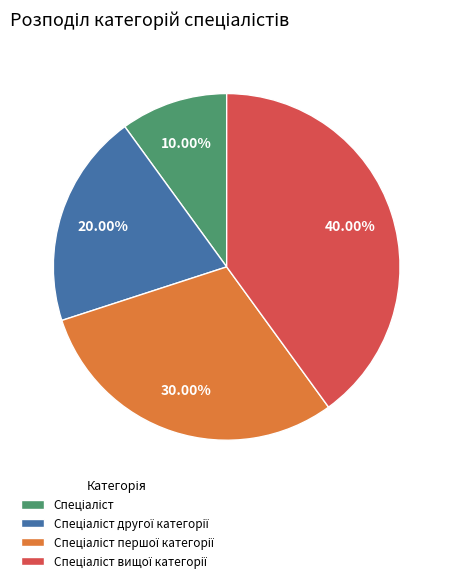

Is there a majority slice in this chart?

No